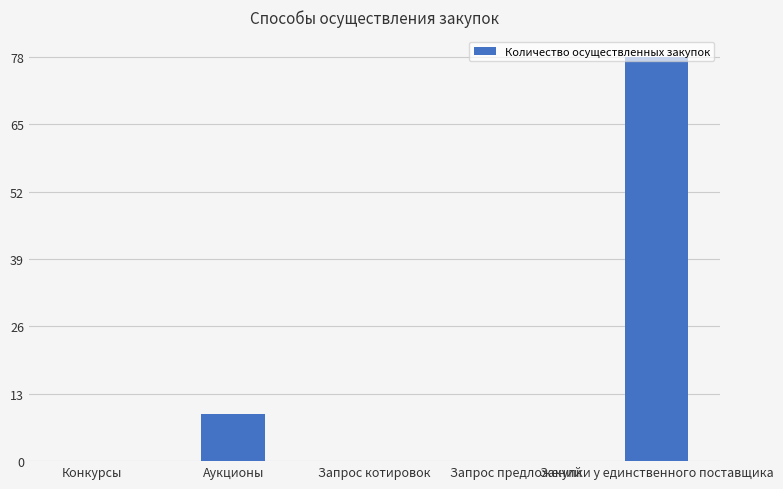

What is the sum of all values?

87